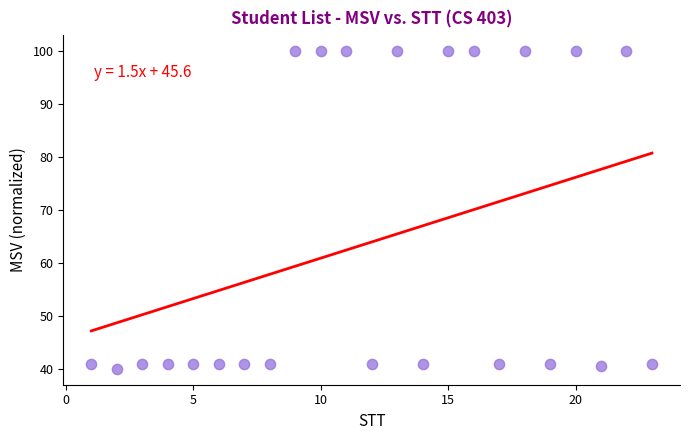

What is the range of Y values (max minus min)?

60.0